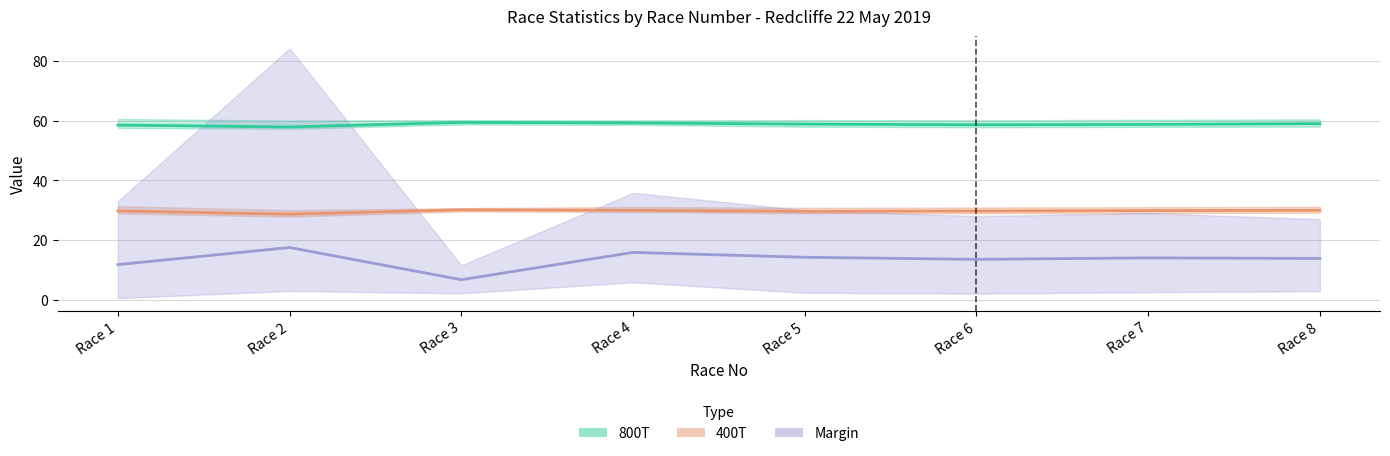

What is the value of the Margin (Mean) point at the 5th from the left?

14.2